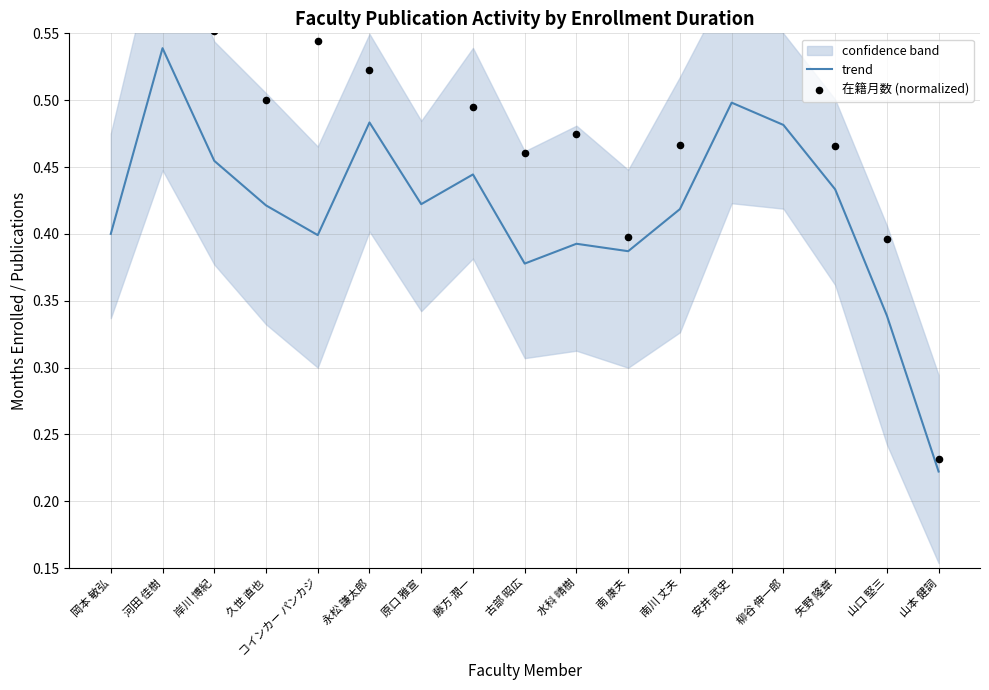

At which category is the sum across all series the highest?

河田 佳樹